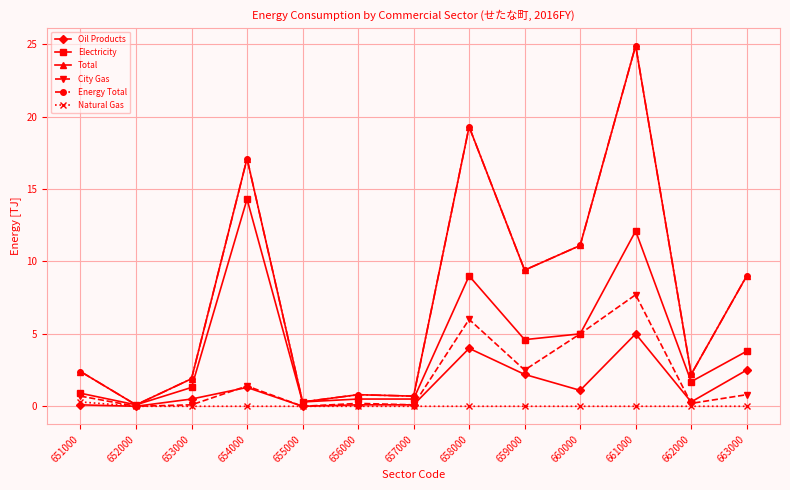

Does the chart have visible grid lines?

Yes